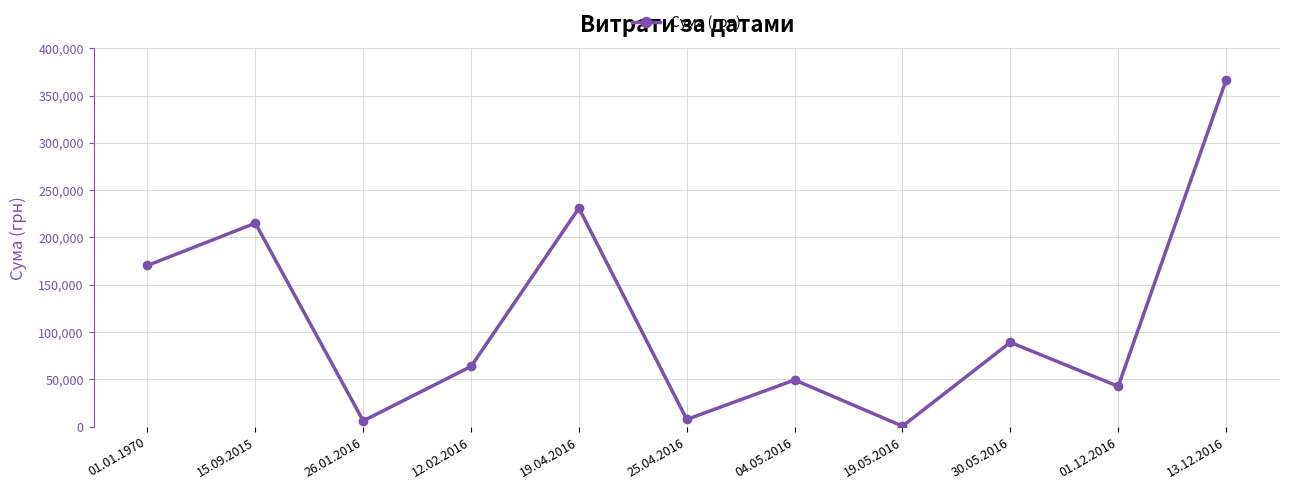

At which label is the value closest to 183415?

01.01.1970